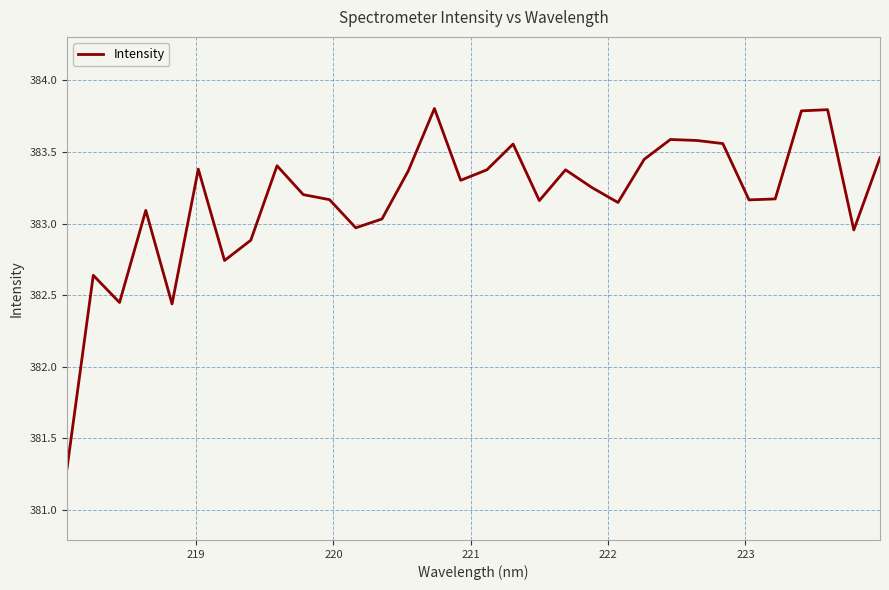

What is the minimum value shown in the chart?

381.3